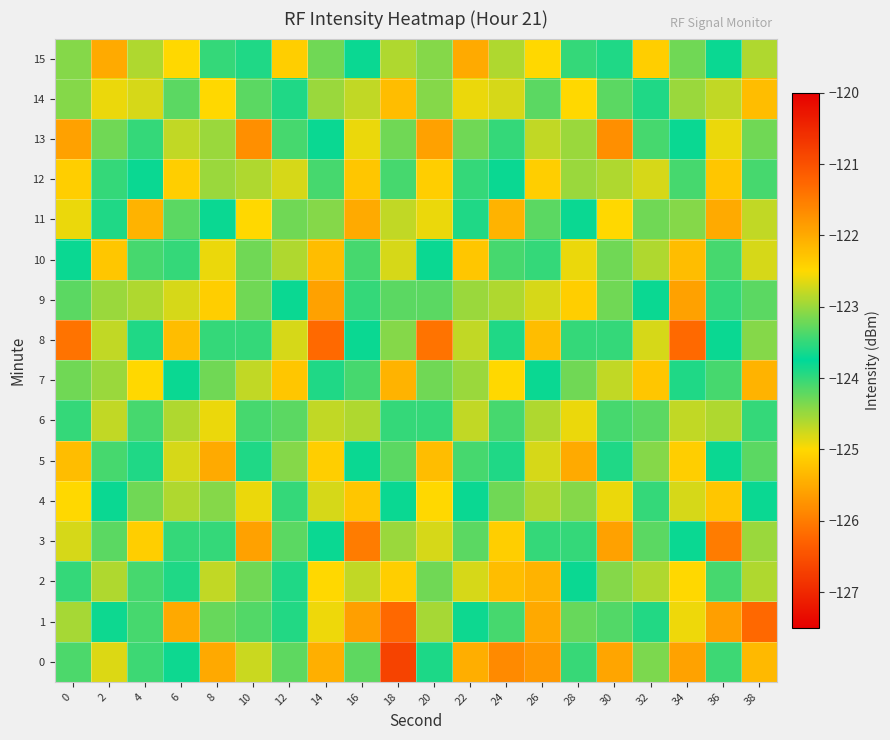

Reading left to right, list all the values displayed in this chart.

0: 0=-124.1	2=-122.7	4=-123.5	6=-123.8	8=-122.0	10=-124.7	12=-124.2	14=-122.1	16=-124.2	18=-126.7	20=-123.9	22=-125.5	24=-125.9	26=-121.8	28=-124.0	30=-125.6	32=-123.1	34=-125.6	36=-124.0	38=-125.3
1: 0=-124.6	2=-123.8	4=-124.1	6=-125.5	8=-124.3	10=-124.2	12=-123.6	14=-124.9	16=-125.6	18=-126.2	20=-124.6	22=-123.8	24=-124.1	26=-125.5	28=-124.3	30=-124.2	32=-123.6	34=-124.9	36=-125.6	38=-126.2
2: 0=-123.5	2=-122.9	4=-124.1	6=-123.6	8=-122.8	10=-124.3	12=-123.9	14=-122.5	16=-124.7	18=-125.1	20=-123.2	22=-124.8	24=-125.3	26=-122.1	28=-123.7	30=-124.4	32=-122.9	34=-125.0	36=-123.4	38=-124.6
3: 0=-124.8	2=-123.3	4=-125.1	6=-124.0	8=-123.5	10=-125.6	12=-124.2	14=-123.8	16=-126.0	18=-124.5	20=-124.8	22=-123.3	24=-125.1	26=-124.0	28=-123.5	30=-125.6	32=-124.2	34=-123.8	36=-126.0	38=-124.5
4: 0=-122.5	2=-123.7	4=-124.3	6=-122.9	8=-123.1	10=-124.9	12=-123.5	14=-122.7	16=-125.2	18=-123.8	20=-122.5	22=-123.7	24=-124.3	26=-122.9	28=-123.1	30=-124.9	32=-123.5	34=-122.7	36=-125.2	38=-123.8
5: 0=-125.3	2=-124.1	4=-123.6	6=-124.8	8=-125.5	10=-123.9	12=-124.4	14=-125.1	16=-123.7	18=-124.2	20=-125.3	22=-124.1	24=-123.6	26=-124.8	28=-125.5	30=-123.9	32=-124.4	34=-125.1	36=-123.7	38=-124.2
6: 0=-124.0	2=-122.8	4=-123.4	6=-124.6	8=-122.6	10=-124.1	12=-123.3	14=-124.7	16=-122.9	18=-123.5	20=-124.0	22=-122.8	24=-123.4	26=-124.6	28=-122.6	30=-124.1	32=-123.3	34=-124.7	36=-122.9	38=-123.5
7: 0=-123.2	2=-124.5	4=-125.0	6=-123.7	8=-124.3	10=-122.8	12=-125.2	14=-123.6	16=-124.1	18=-125.4	20=-123.2	22=-124.5	24=-125.0	26=-123.7	28=-124.3	30=-122.8	32=-125.2	34=-123.6	36=-124.1	38=-125.4
8: 0=-126.1	2=-124.7	4=-123.9	6=-125.3	8=-124.0	10=-123.5	12=-124.8	14=-126.2	16=-123.8	18=-124.4	20=-126.1	22=-124.7	24=-123.9	26=-125.3	28=-124.0	30=-123.5	32=-124.8	34=-126.2	36=-123.8	38=-124.4
9: 0=-124.2	2=-123.0	4=-124.6	6=-122.7	8=-125.1	10=-124.3	12=-123.8	14=-125.6	16=-124.0	18=-123.3	20=-124.2	22=-123.0	24=-124.6	26=-122.7	28=-125.1	30=-124.3	32=-123.8	34=-125.6	36=-124.0	38=-123.3
10: 0=-123.7	2=-125.2	4=-124.1	6=-123.5	8=-124.9	10=-123.2	12=-124.6	14=-125.3	16=-123.4	18=-124.8	20=-123.7	22=-125.2	24=-124.1	26=-123.5	28=-124.9	30=-123.2	32=-124.6	34=-125.3	36=-123.4	38=-124.8
11: 0=-124.9	2=-123.6	4=-125.4	6=-124.2	8=-123.8	10=-125.0	12=-124.3	14=-123.1	16=-125.5	18=-124.7	20=-124.9	22=-123.6	24=-125.4	26=-124.2	28=-123.8	30=-125.0	32=-124.3	34=-123.1	36=-125.5	38=-124.7
12: 0=-122.4	2=-124.0	4=-123.7	6=-125.1	8=-124.5	10=-122.9	12=-124.8	14=-123.4	16=-125.2	18=-124.1	20=-122.4	22=-124.0	24=-123.7	26=-125.1	28=-124.5	30=-122.9	32=-124.8	34=-123.4	36=-125.2	38=-124.1
13: 0=-125.6	2=-124.3	4=-123.5	6=-124.7	8=-123.0	10=-125.8	12=-124.1	14=-123.7	16=-124.9	18=-123.2	20=-125.6	22=-124.3	24=-123.5	26=-124.7	28=-123.0	30=-125.8	32=-124.1	34=-123.7	36=-124.9	38=-123.2
14: 0=-124.4	2=-122.6	4=-124.8	6=-123.3	8=-125.0	10=-124.2	12=-123.6	14=-124.5	16=-122.8	18=-125.3	20=-124.4	22=-122.6	24=-124.8	26=-123.3	28=-125.0	30=-124.2	32=-123.6	34=-124.5	36=-122.8	38=-125.3
15: 0=-123.1	2=-125.5	4=-124.6	6=-122.5	8=-124.0	10=-123.9	12=-125.1	14=-124.3	16=-123.7	18=-124.6	20=-123.1	22=-125.5	24=-124.6	26=-122.5	28=-124.0	30=-123.9	32=-125.1	34=-124.3	36=-123.7	38=-124.6